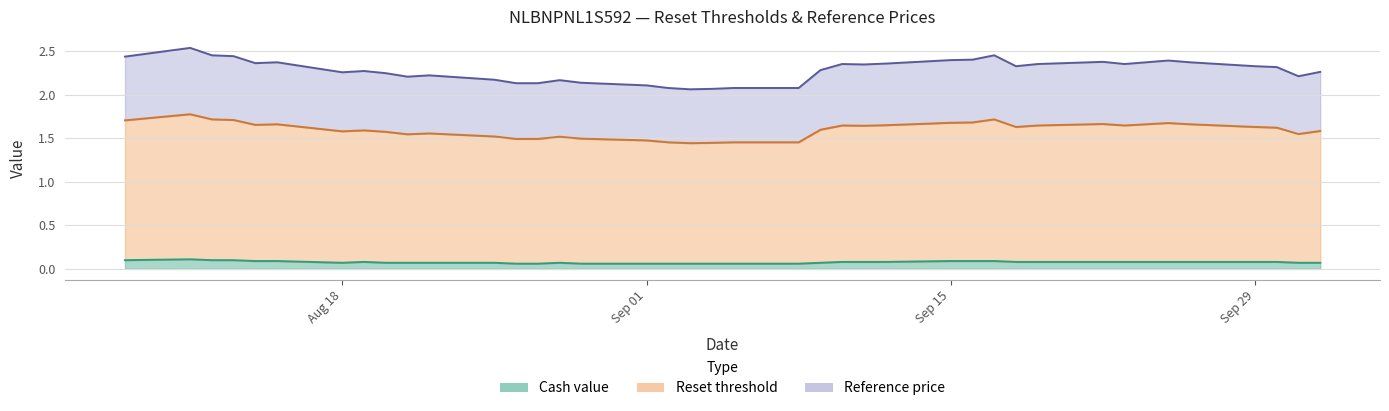

List the series in order of their peak value, highest first.

Reference price, Reset threshold, Cash value